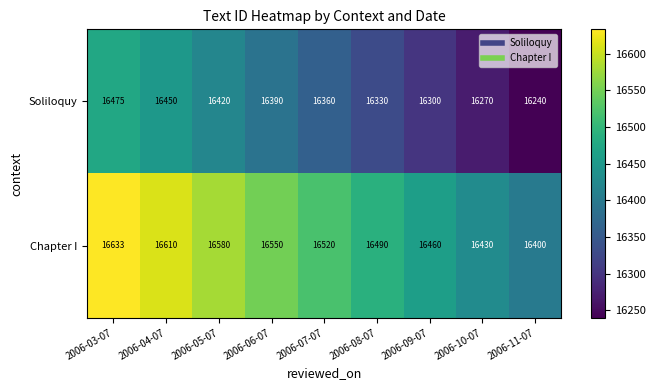

Where is Soliloquy nearest to the value 16357?

2006-07-07